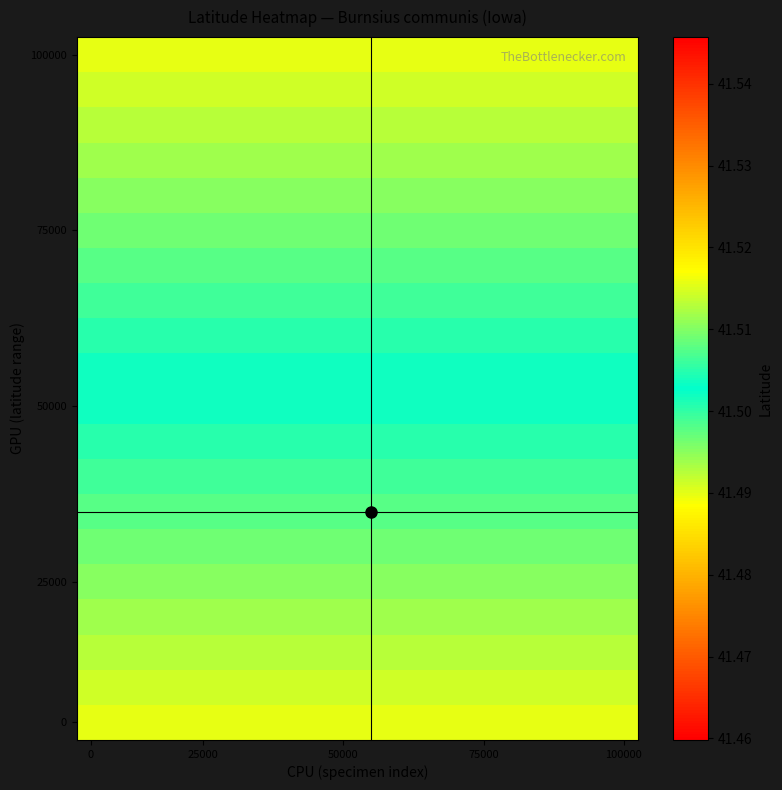

What is the smallest value displayed?

41.5